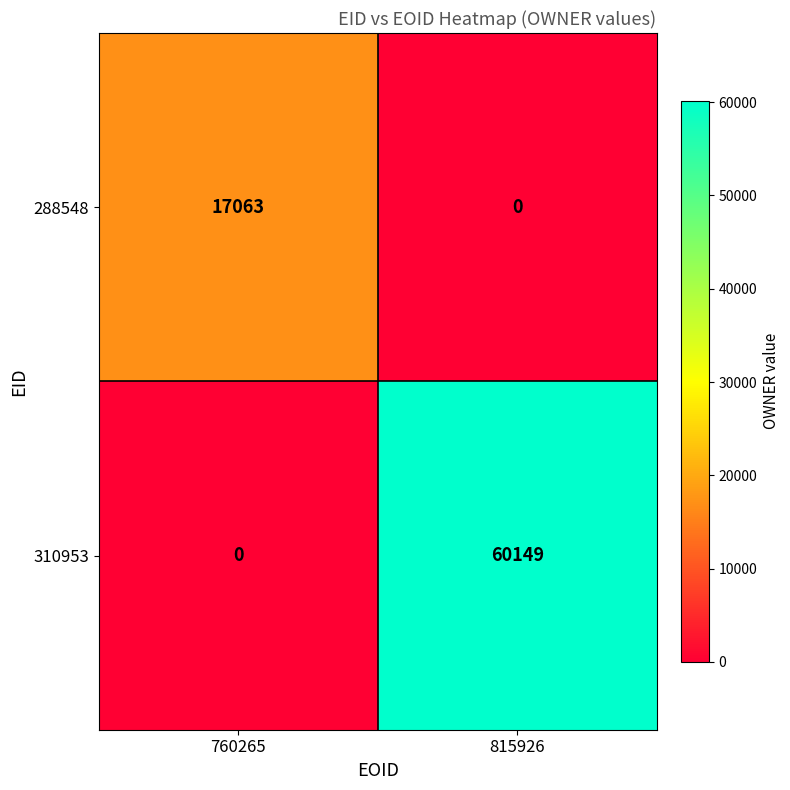

Reading right to left, transcribe all the data shown in this chart.

288548: 0	17063
310953: 60149	0